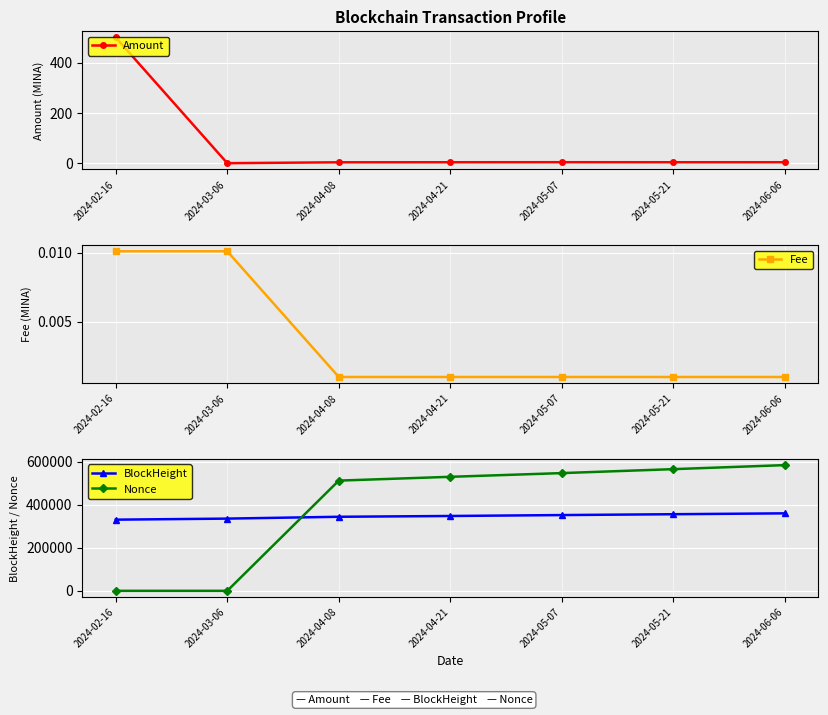

True or false: Fee and BlockHeight intersect in this chart.

False